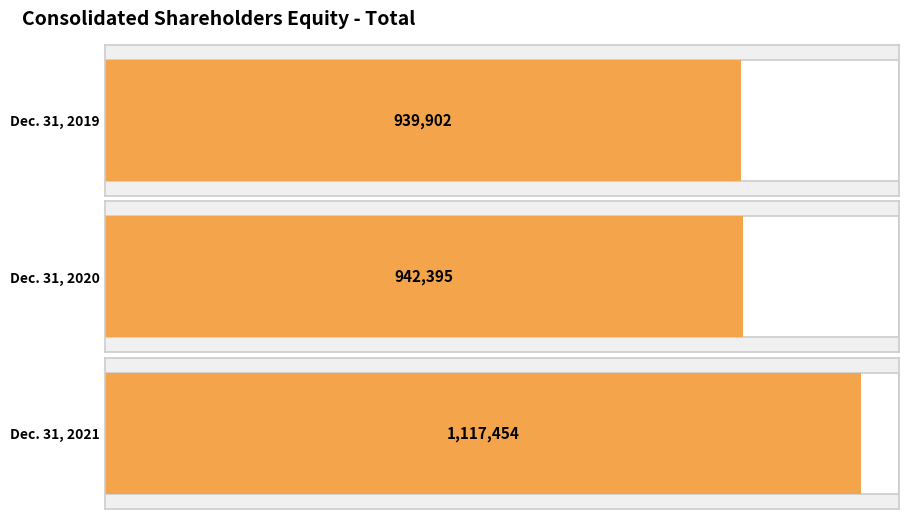

The chart shows a value of 939902 at Dec. 31, 2019. True or false?

True